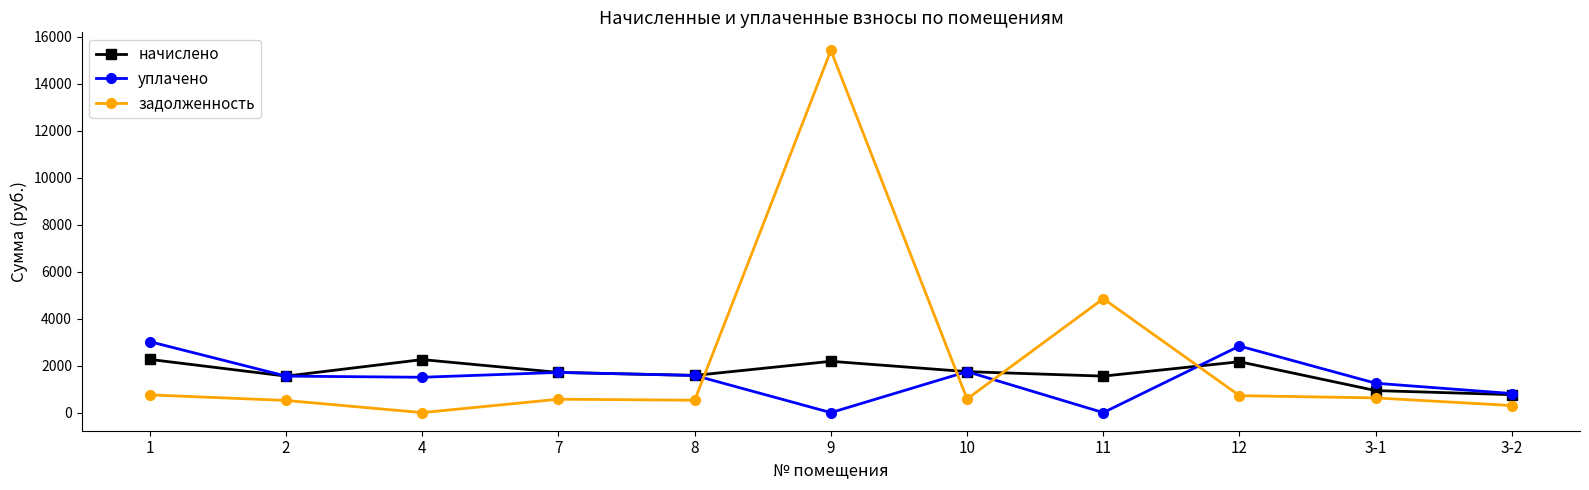

What is the label of the 3rd point from the left?

4